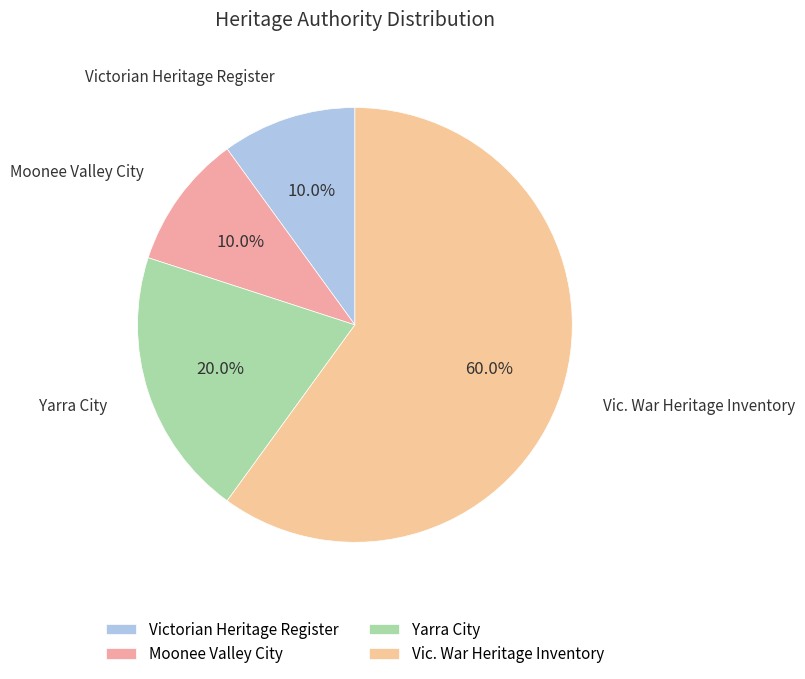

Which slice is the largest?

Vic. War Heritage Inventory